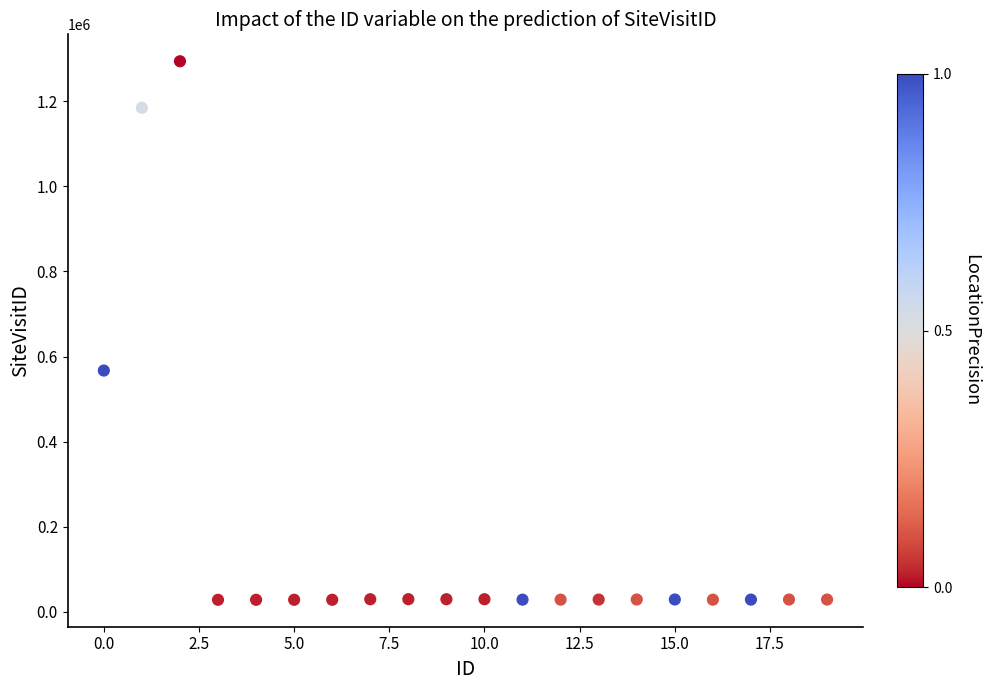

What is the range of Y values (max minus min)?

1264782